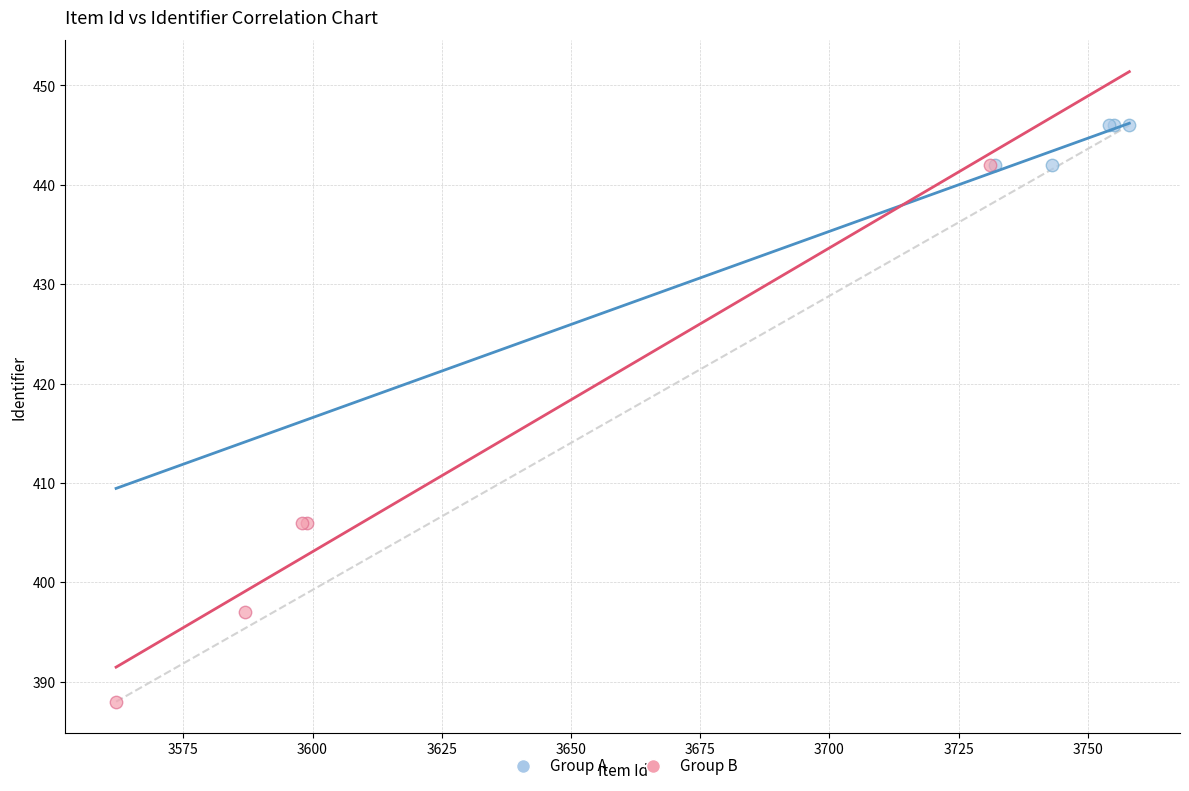

Which series contains the lowest Y value?

Group B